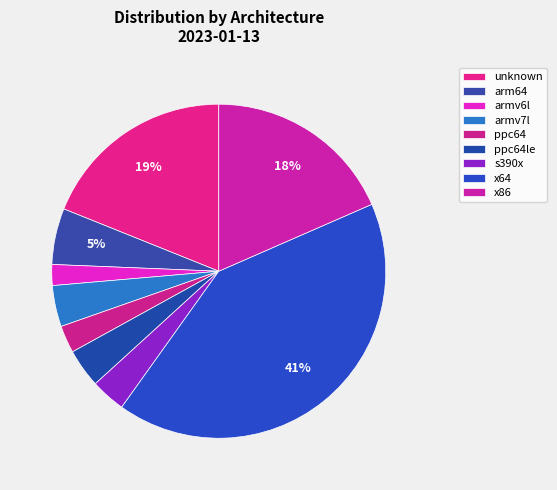

Count the number of slices in the pie.

9